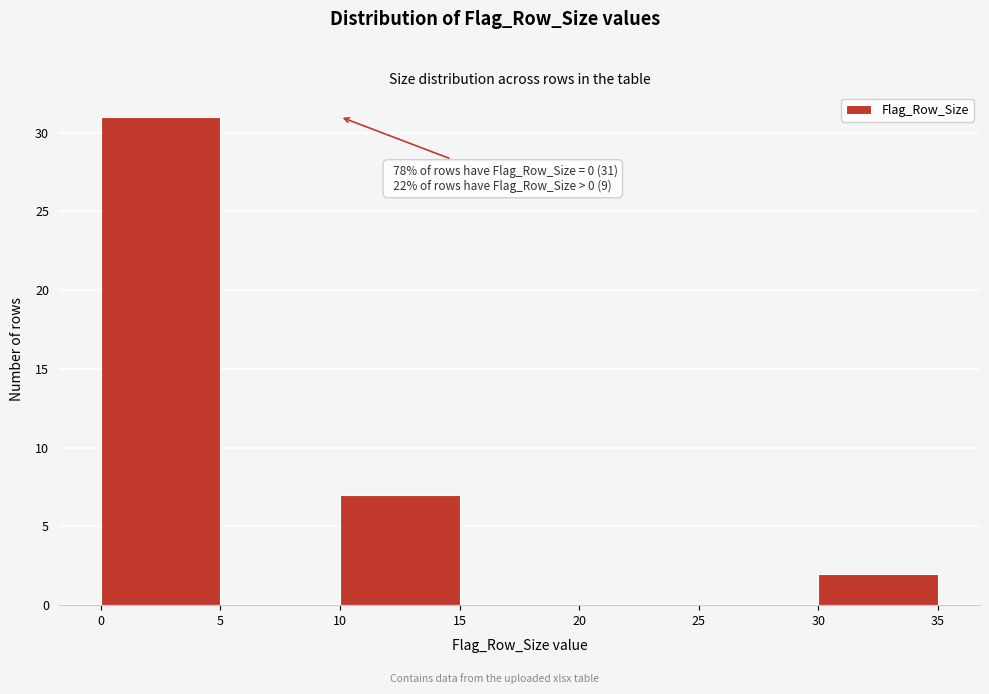

Which range on the x-axis has the tallest bar?

0 to 5